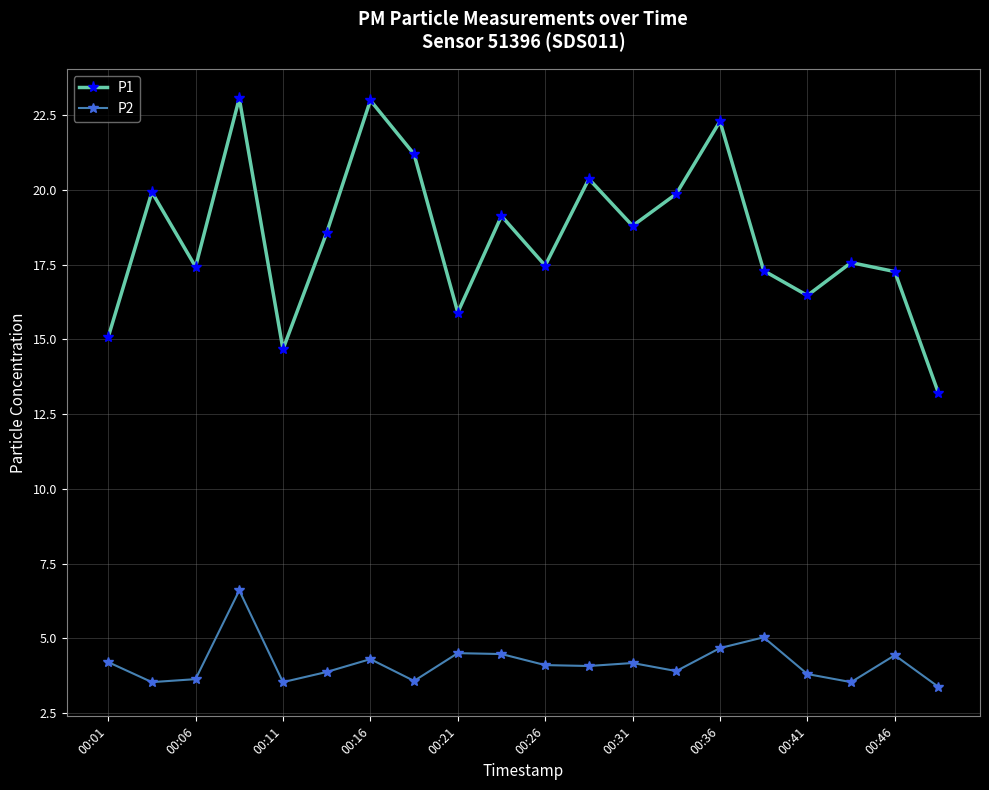

How many distinct data groups are displayed?

2